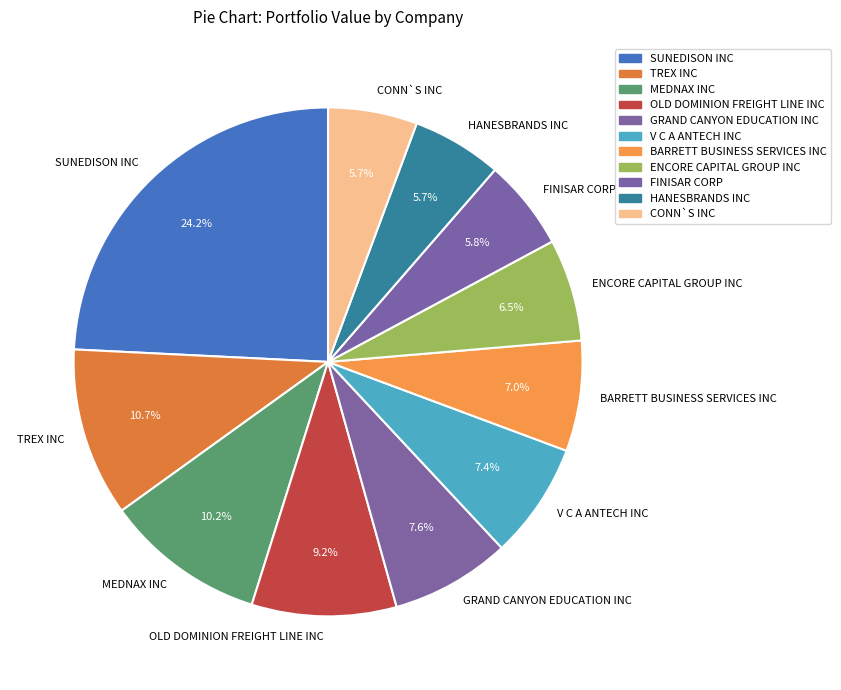

Which slice is the largest?

SUNEDISON INC